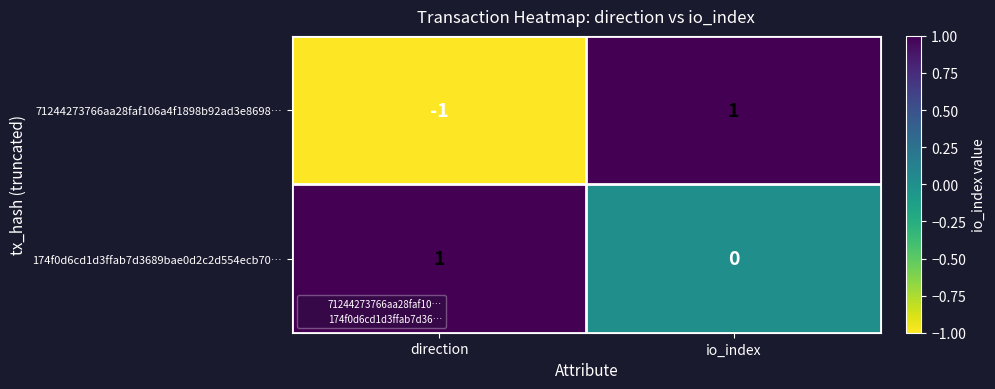

True or false: 174f0d6cd1d3ffab7d3689bae0d2c2d554ecb70… has a value of 1 at direction.

True